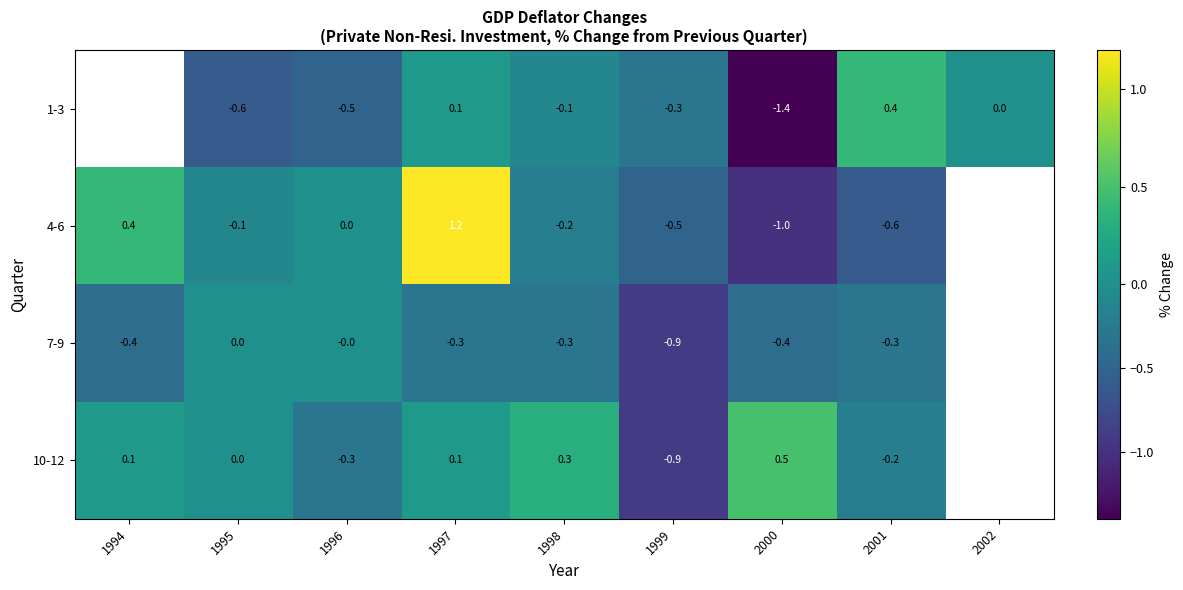

What is the difference between the 4-6 values at 1999 and 1995?

0.4